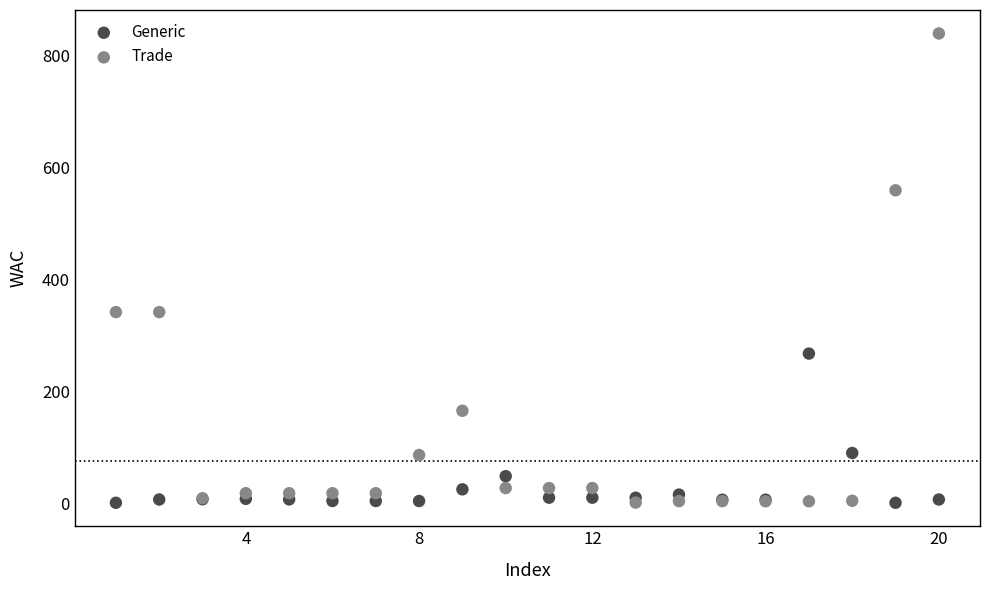

What are all the series names shown in the legend?

Generic, Trade